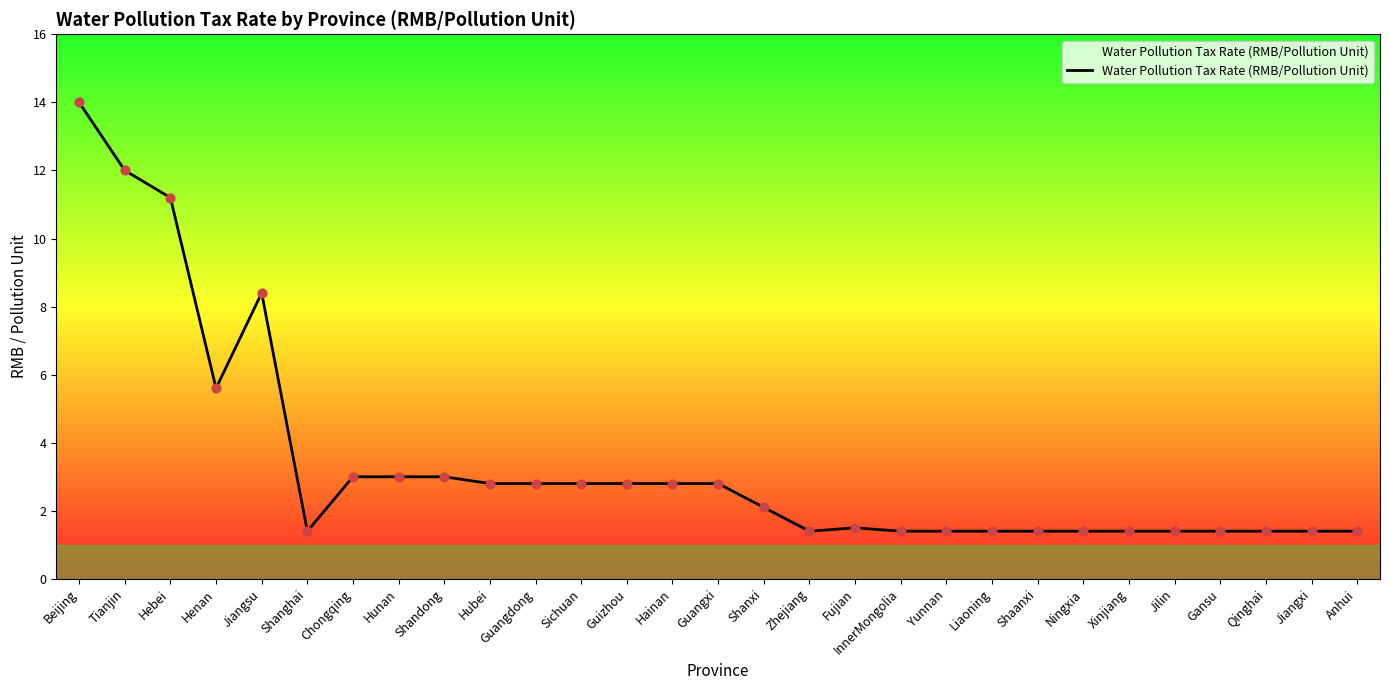

Approximately how many times larger is the value at Chongqing compared to Hunan?

1.0